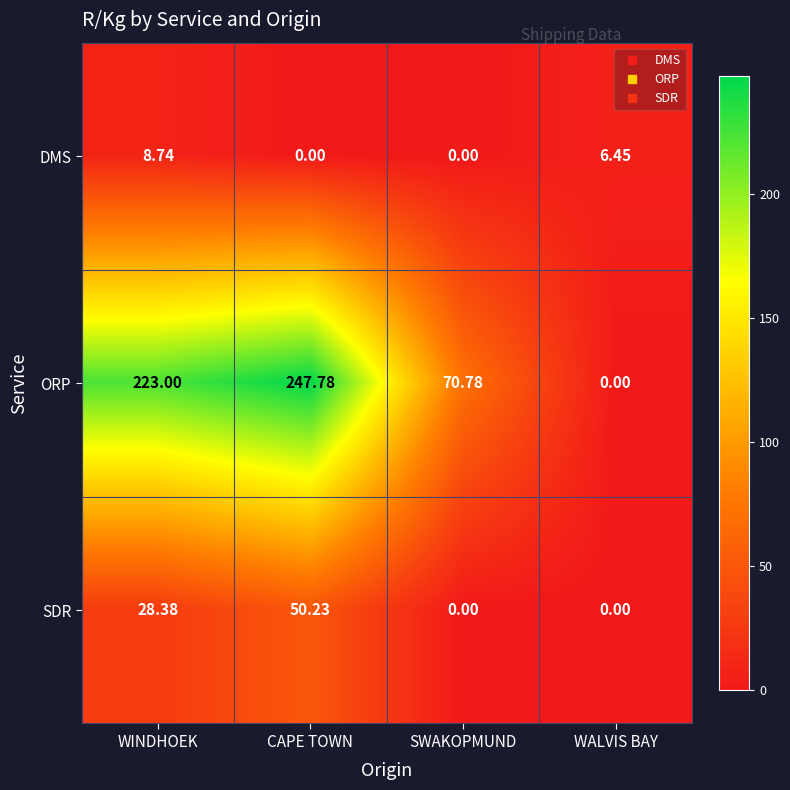

Which label corresponds to the largest value in the chart?

CAPE TOWN